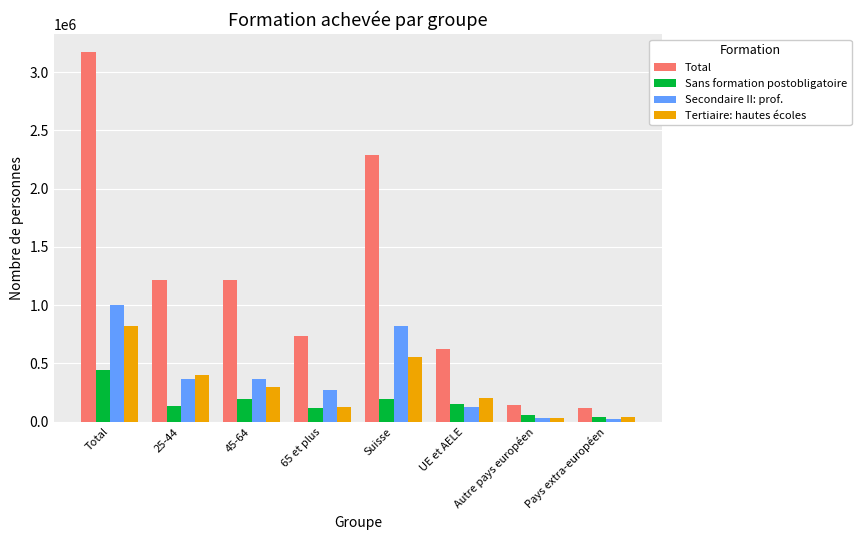

The value of Sans formation postobligatoire at 45-64 is 308070.3. True or false?

False